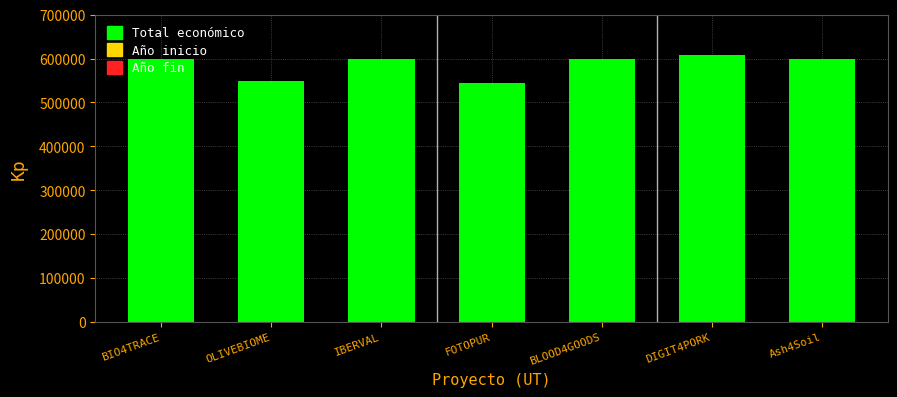

The value at IBERVAL is 1050225. True or false?

False